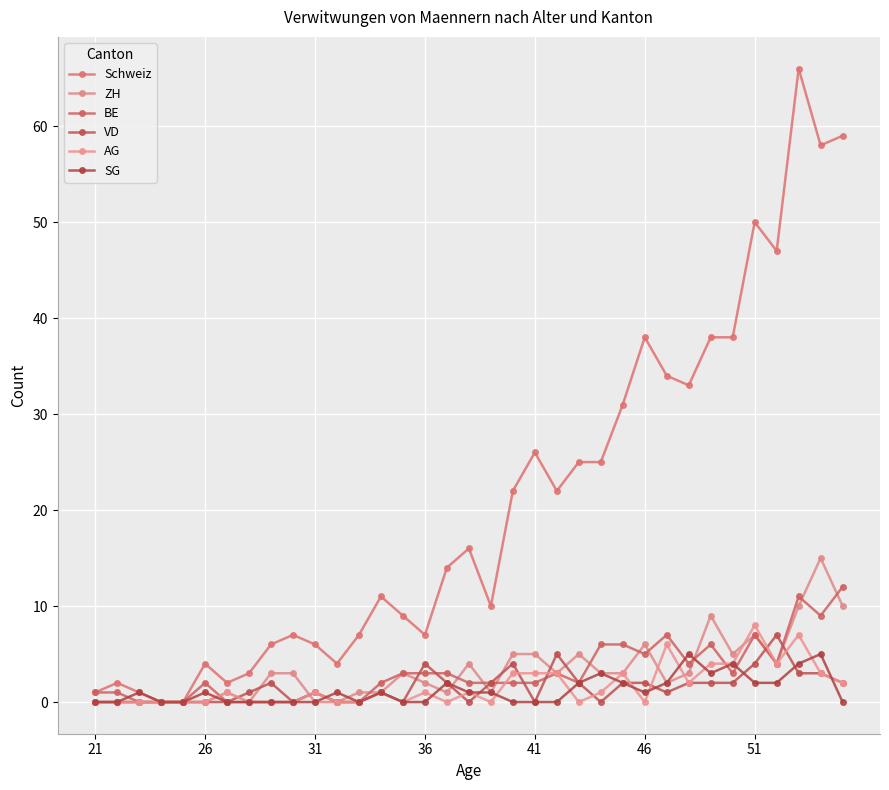

True or false: Schweiz and ZH cross at least once.

False